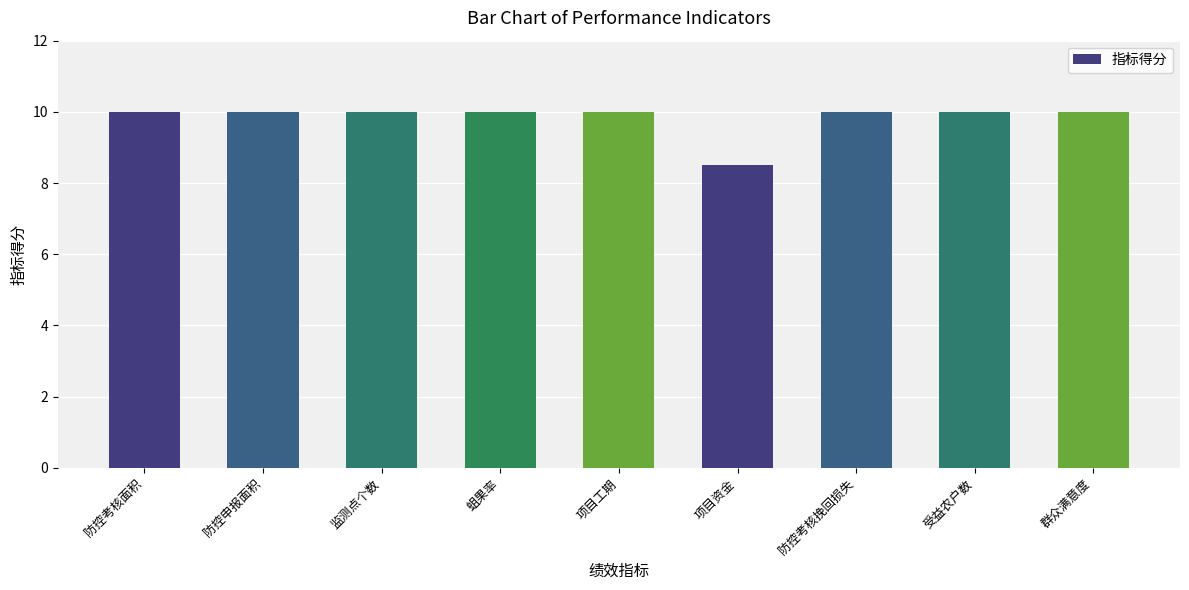

How many data points does each series have?

9